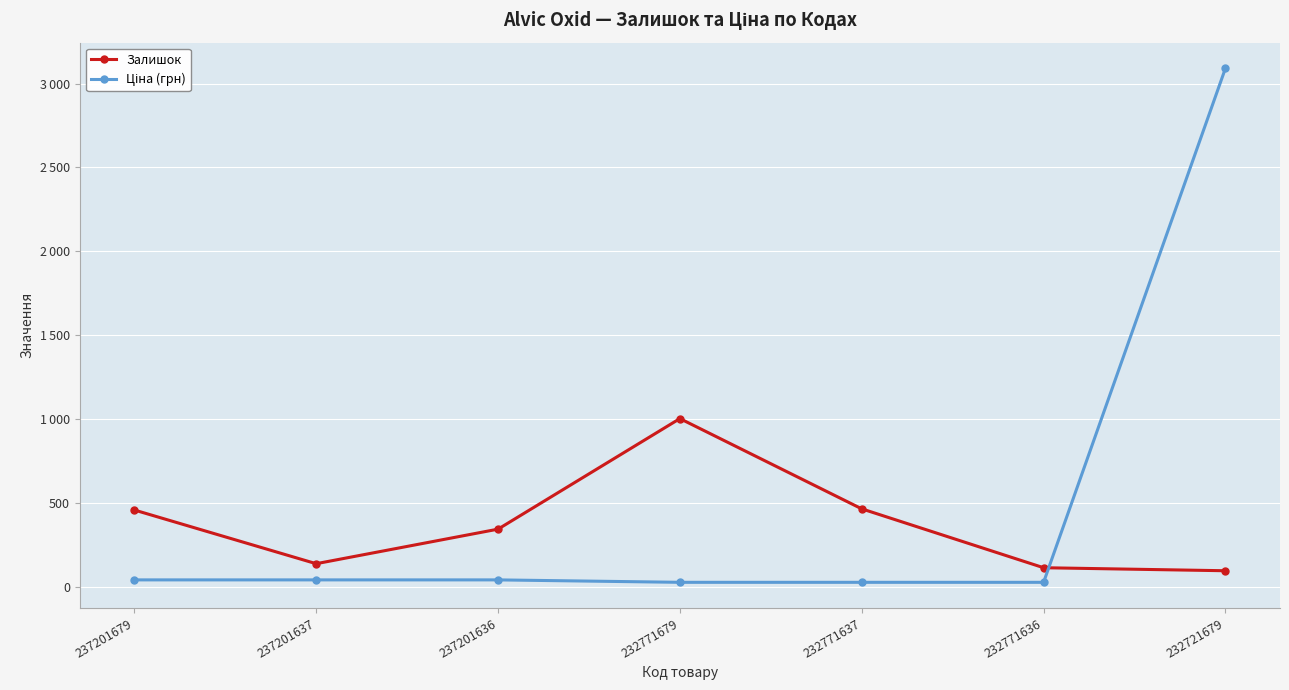

True or false: Ціна (грн) and Залишок cross at least once.

True